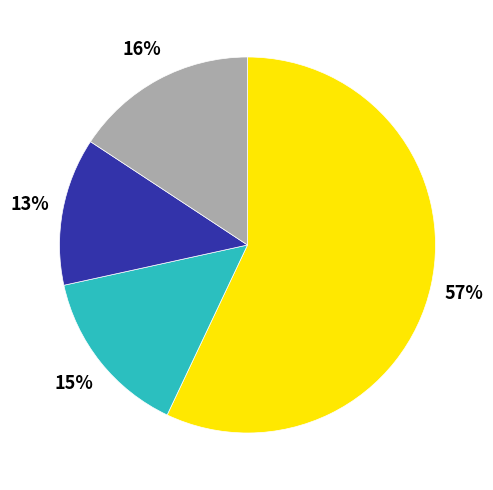

Count the number of slices in the pie.

4